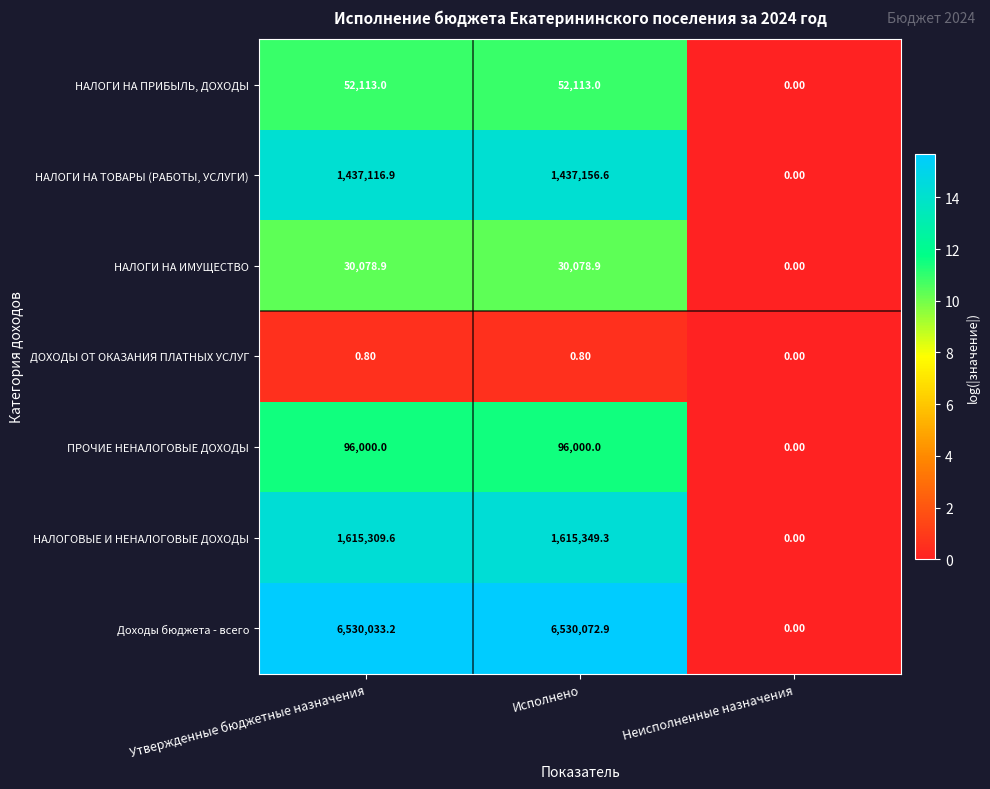

Which category has the lowest value across all series?

Неисполненные назначения